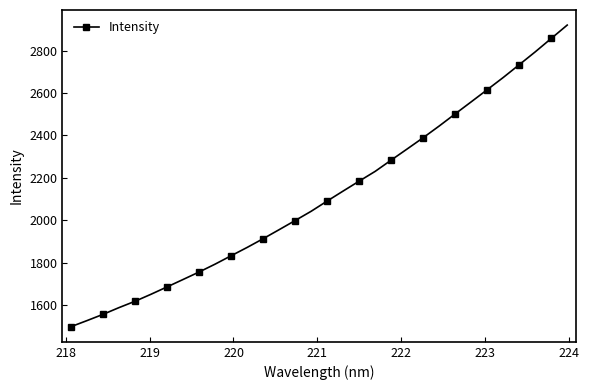

What is the value of the 2nd point from the left?

1526.0